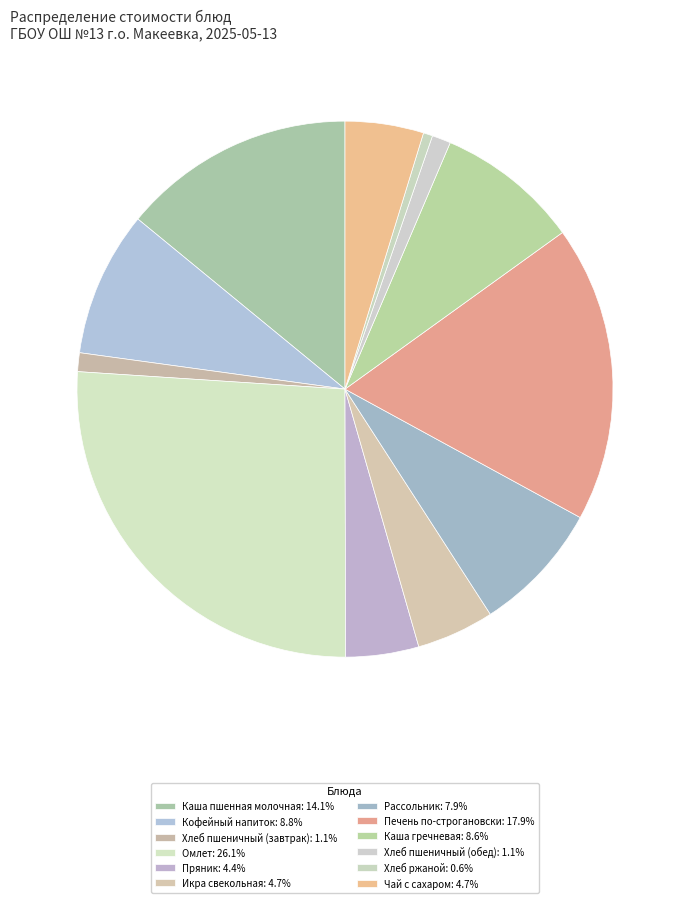

To the nearest percent, what is the difference between the Рассольник and Пряник slice percentages?

4%